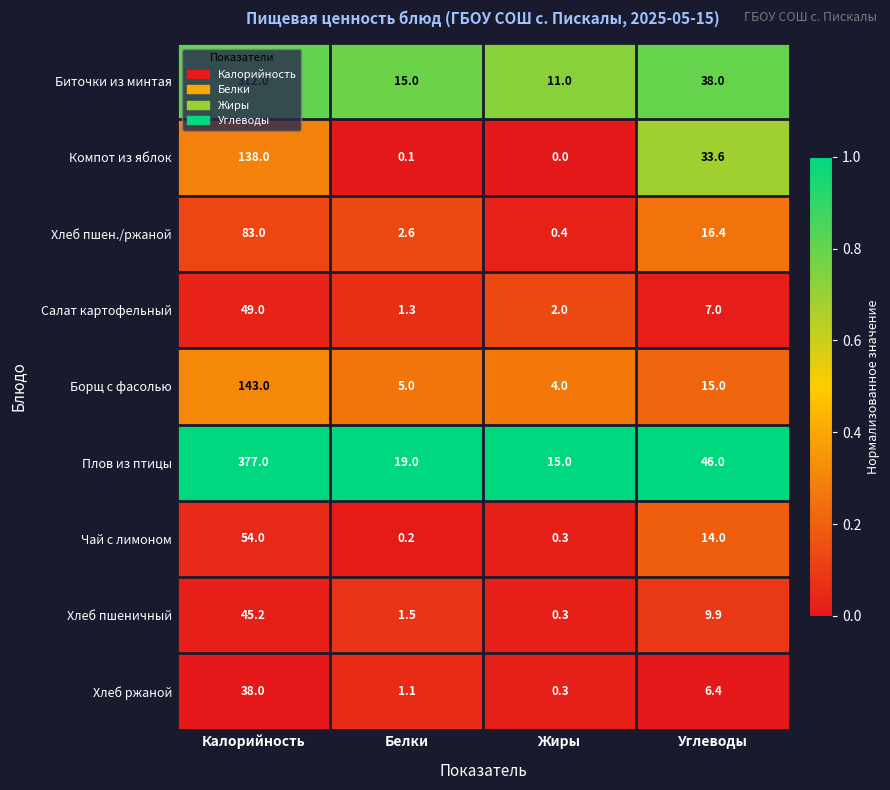

What is the difference between the second highest and minimum values in the Хлеб пшеничный series?

9.6